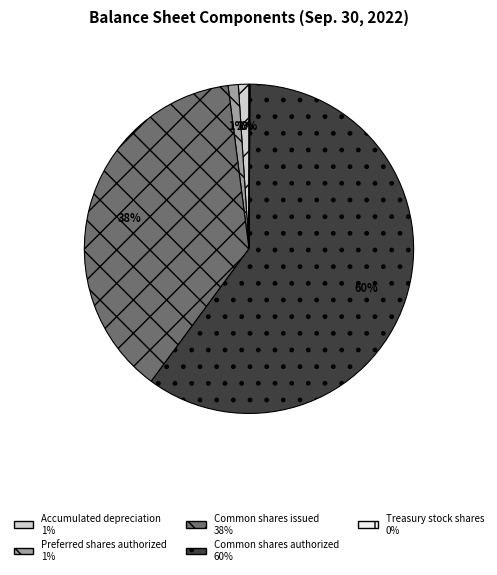

True or false: Accumulated depreciation accounts for 11% of the total.

False